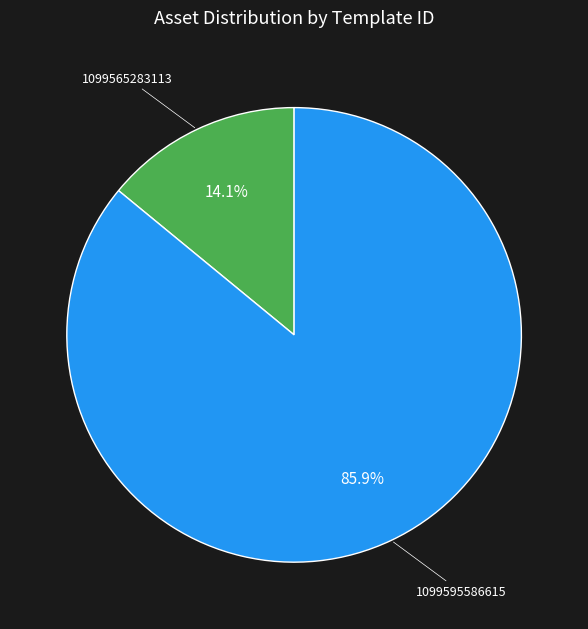

The 1099565283113 slice represents 8% of the pie. True or false?

False